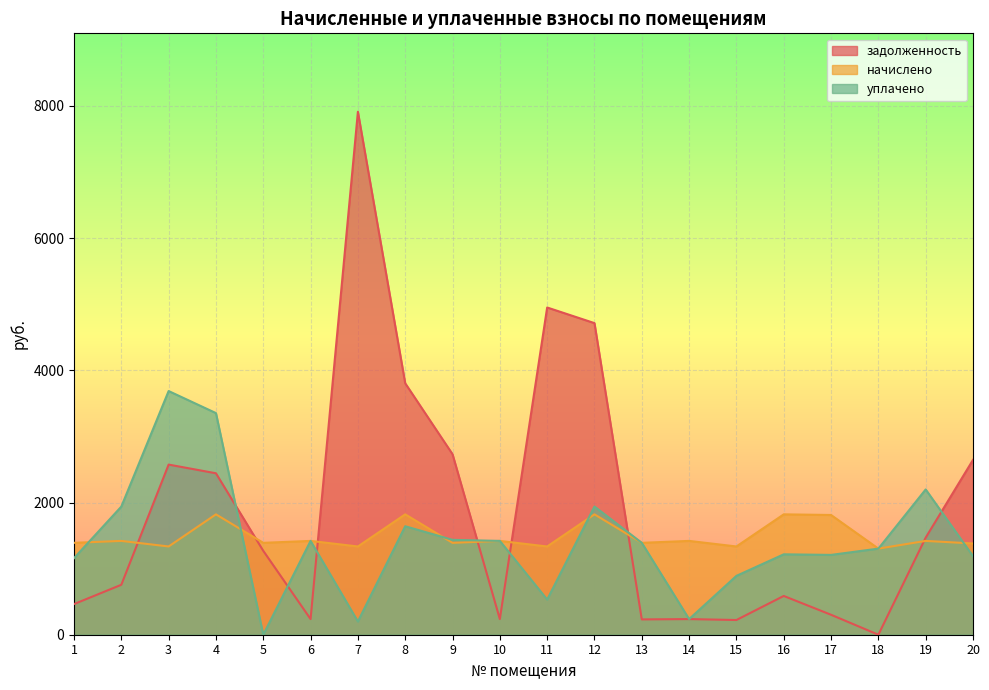

What is the highest value of the начислено series?

1820.9